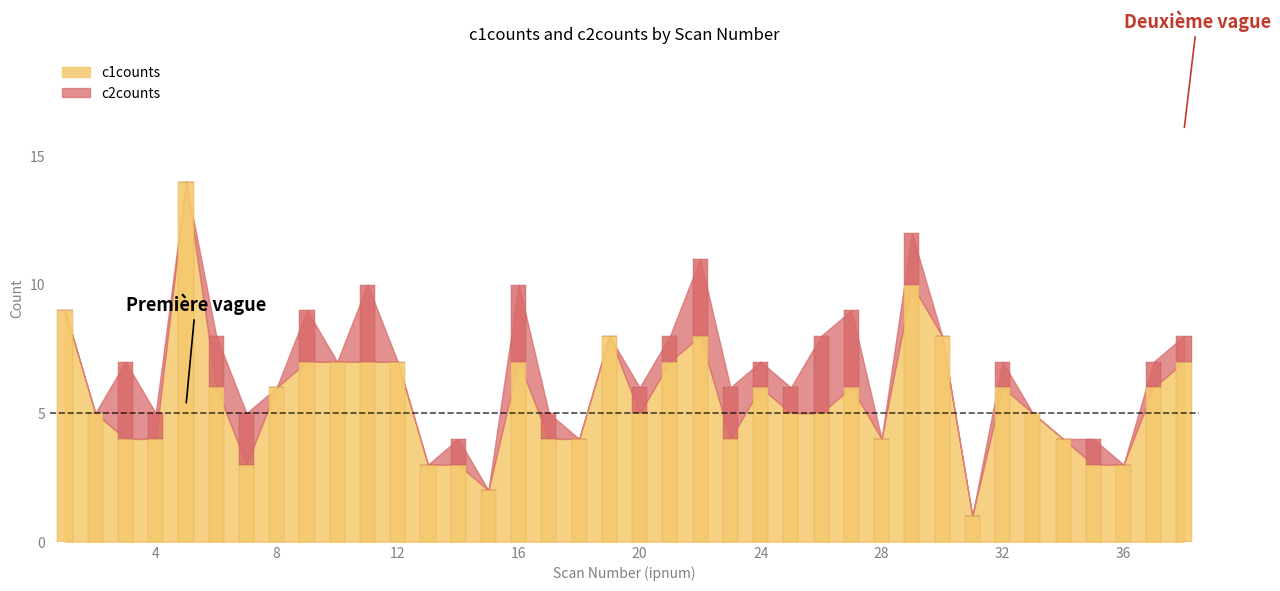

At which label is c1counts closest to 8?

19